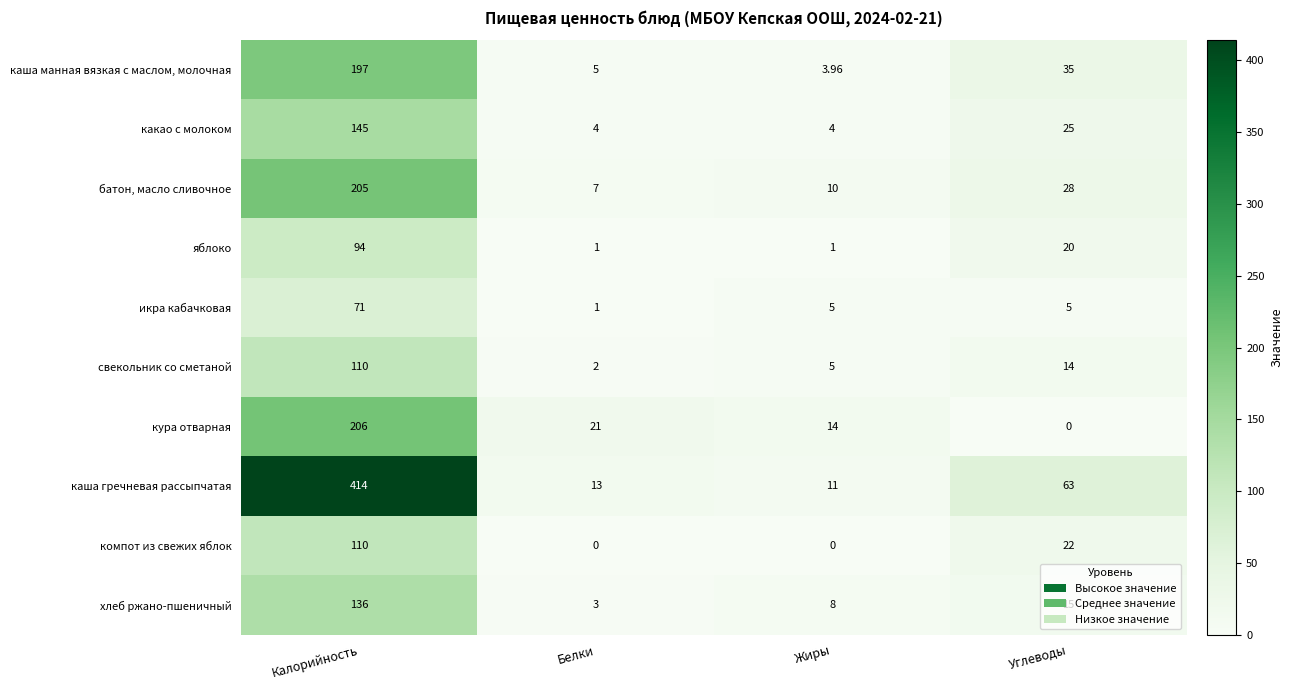

At which label is каша манная вязкая с маслом, молочная closest to 100?

Углеводы